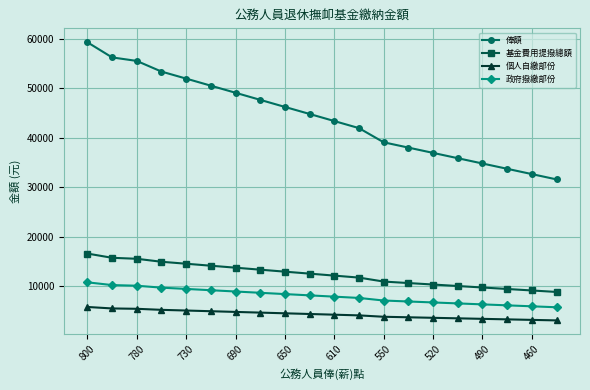

What is the minimum value shown in the chart?

3093